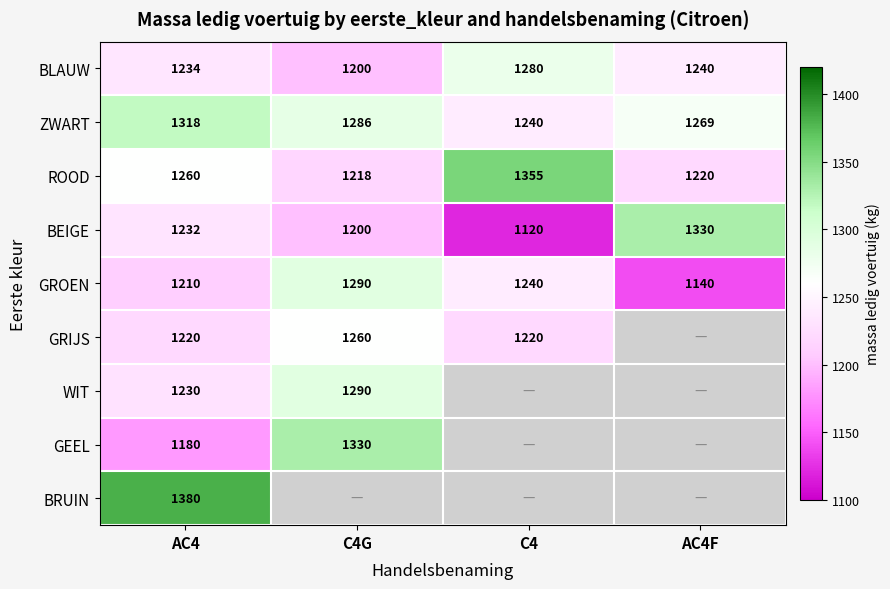

At which category is the sum across all series the highest?

AC4